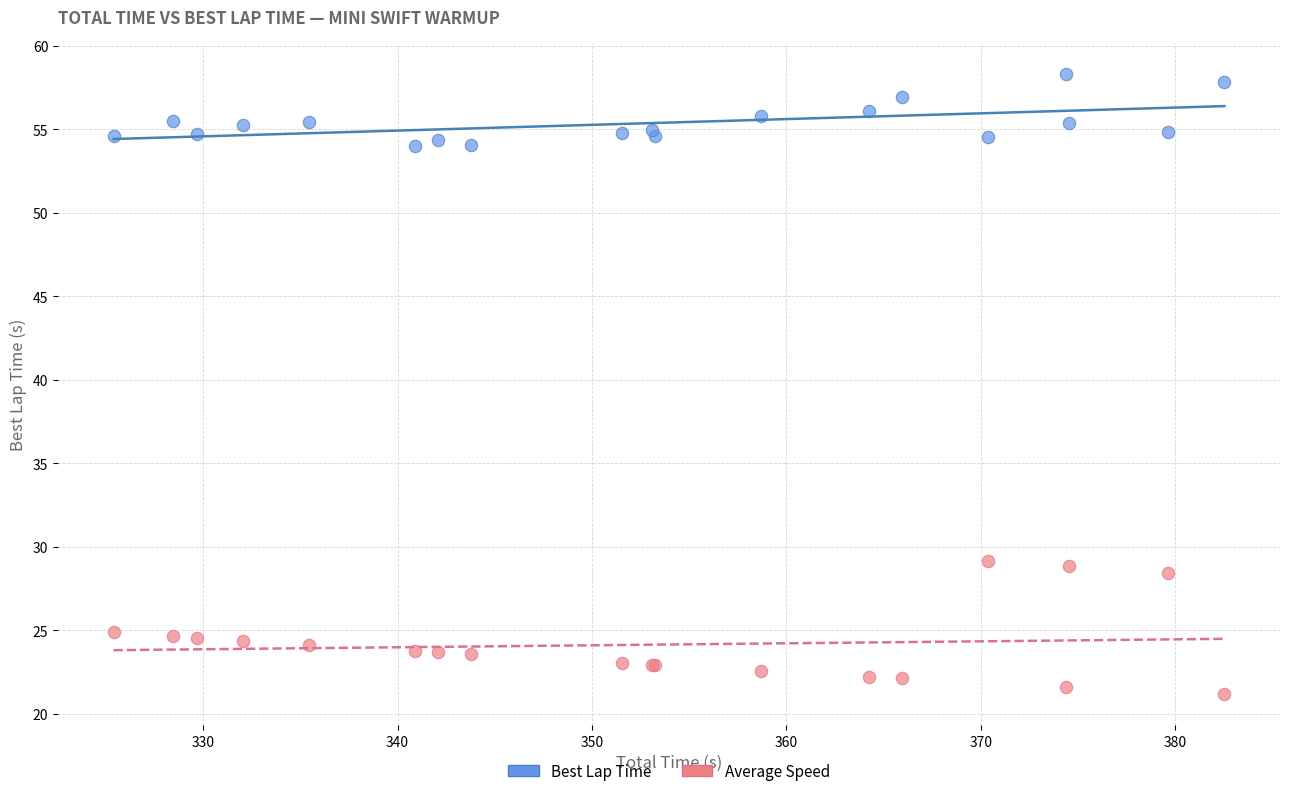

Which series has the largest Y range (max minus min)?

Average Speed